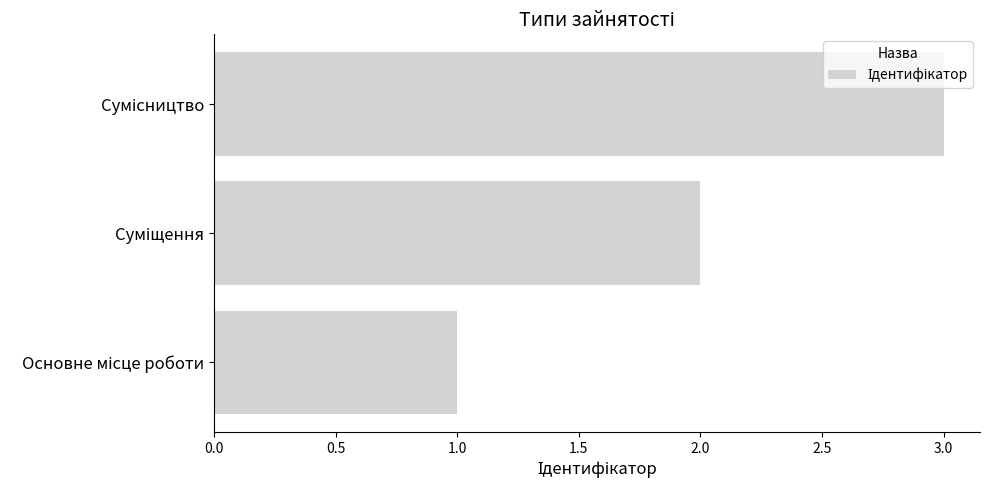

What is the sum of all values?

6